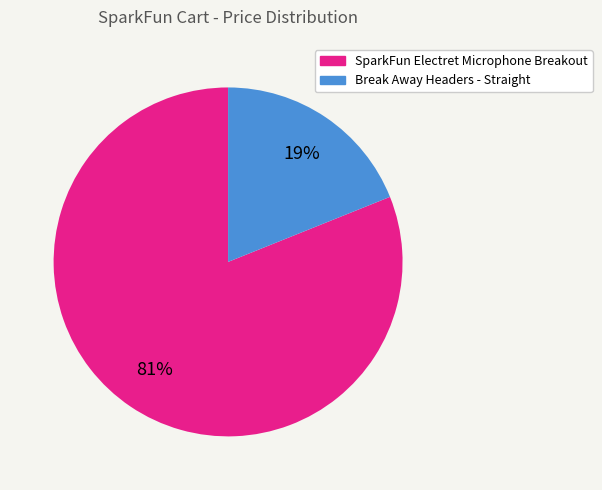

How many slices are in this pie chart?

2